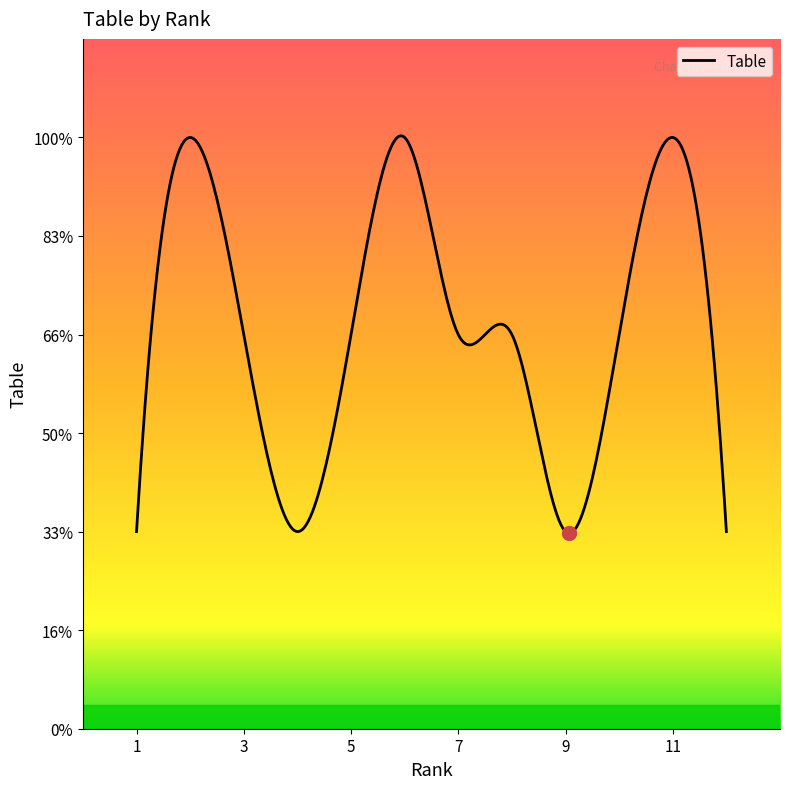

Which label corresponds to the smallest value in the chart?

1